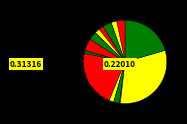

Does any single category account for the majority?

No